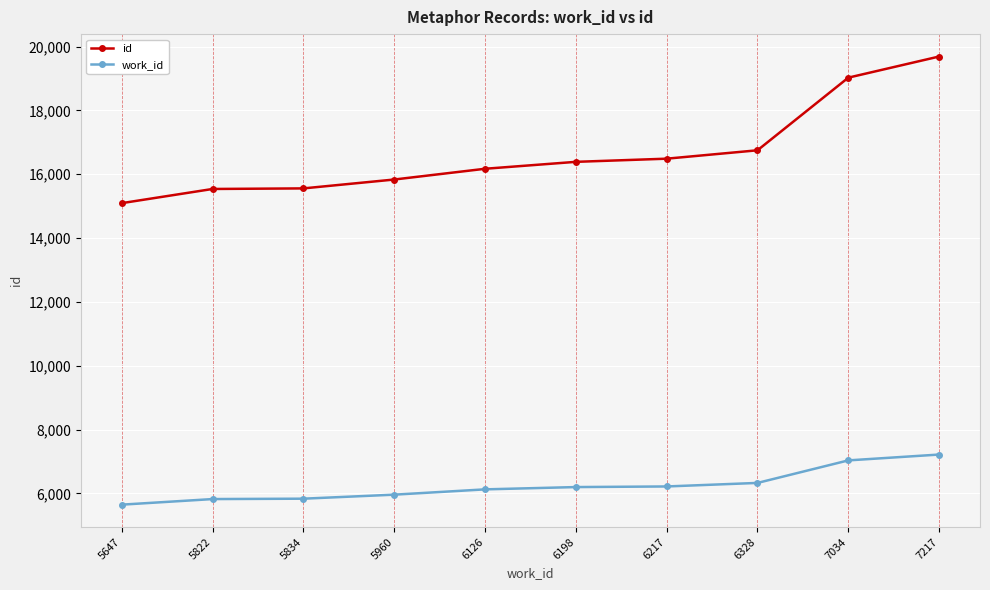

What is the sum of all work_id values?

62383